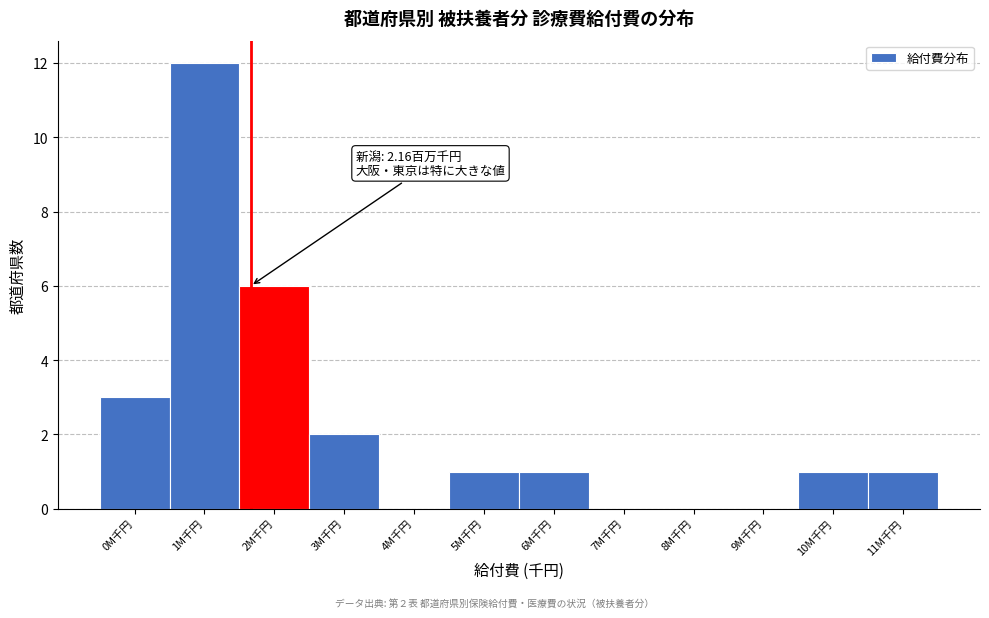

Reading right to left, list all the values displayed in this chart.

11M千円=1	10M千円=1	9M千円=0	8M千円=0	7M千円=0	6M千円=1	5M千円=1	4M千円=0	3M千円=2	2M千円=6	1M千円=12	0M千円=3